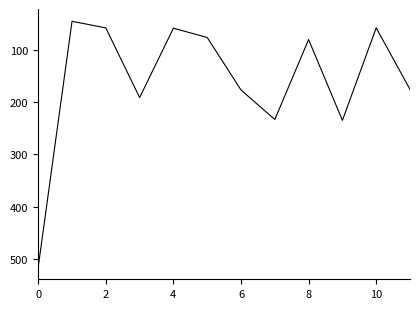

What is the minimum value shown in the chart?

46.1